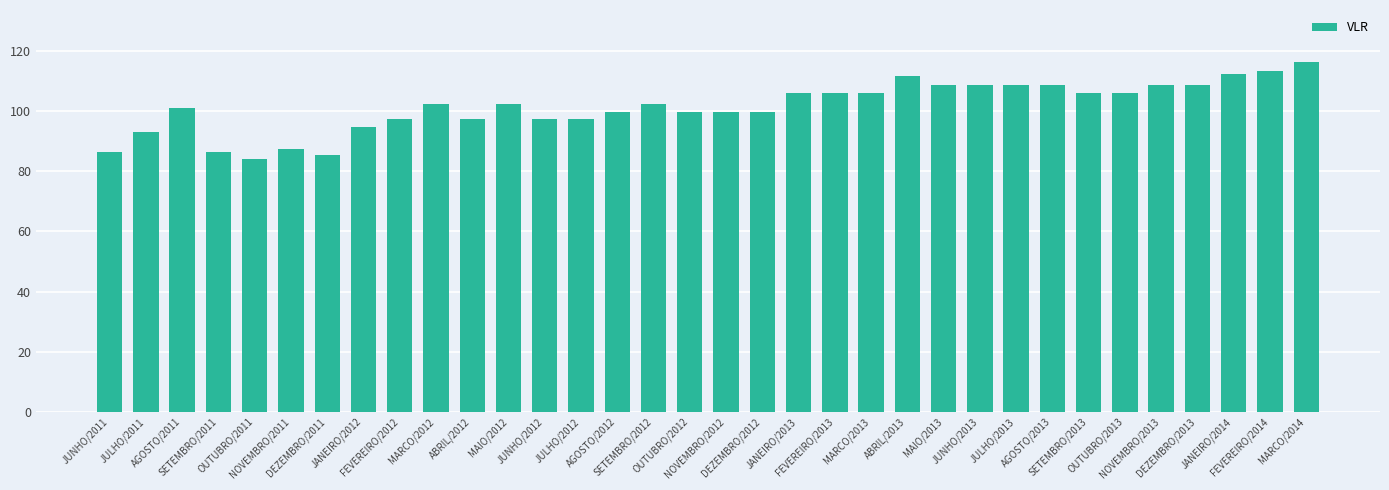

What is the change in value from DEZEMBRO/2012 to JUNHO/2013?

+9.0